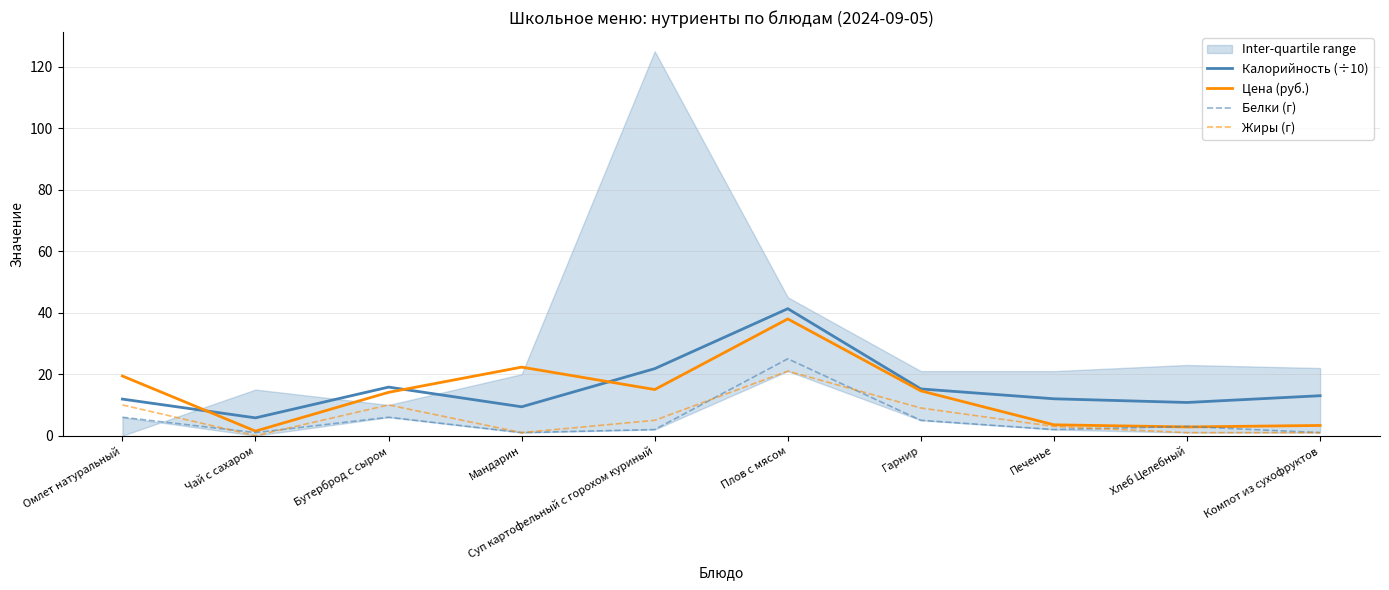

Which has a higher value, Суп картофельный с горохом куриный or Хлеб Целебный?

Суп картофельный с горохом куриный